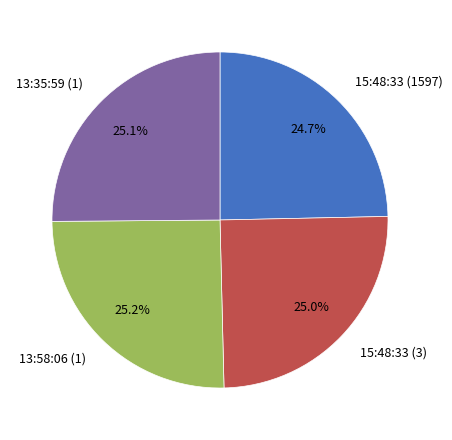

True or false: 15:48:33 (3) accounts for 25% of the total.

True